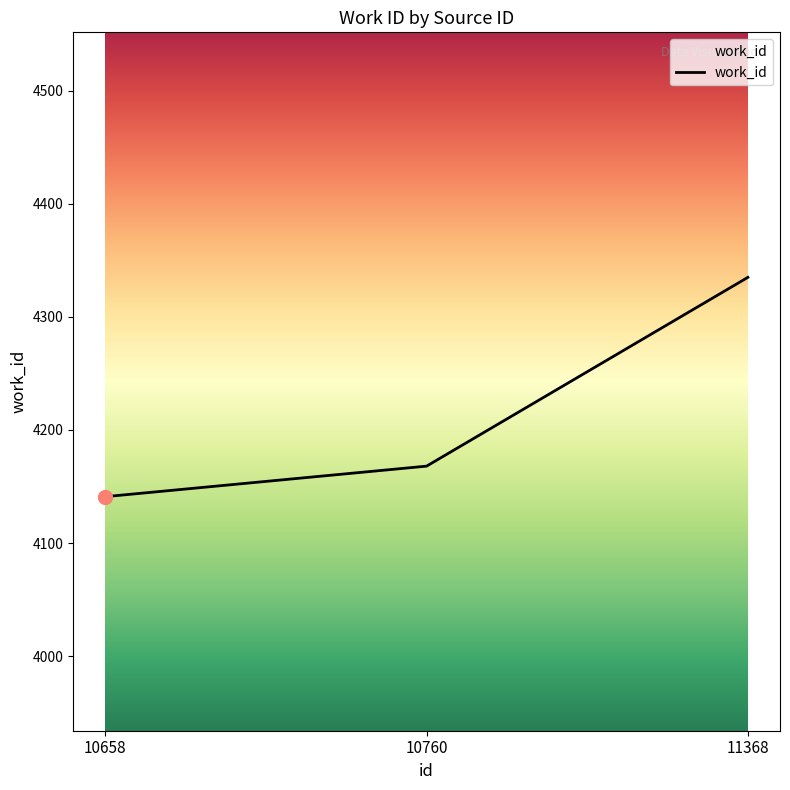

What is the ratio of the value at 10760 to the value at 11368?

1.0